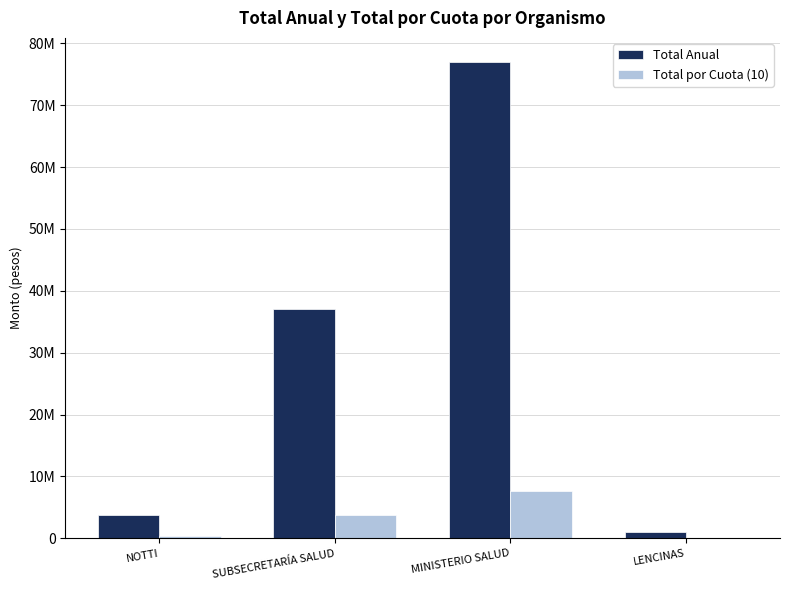

Reading left to right, extract all data points from this chart.

Total Anual: 3821262.0	37058213.0	77015000.0	1000000.0
Total por Cuota (10): 382126.2	3705821.3	7701500.0	100000.0